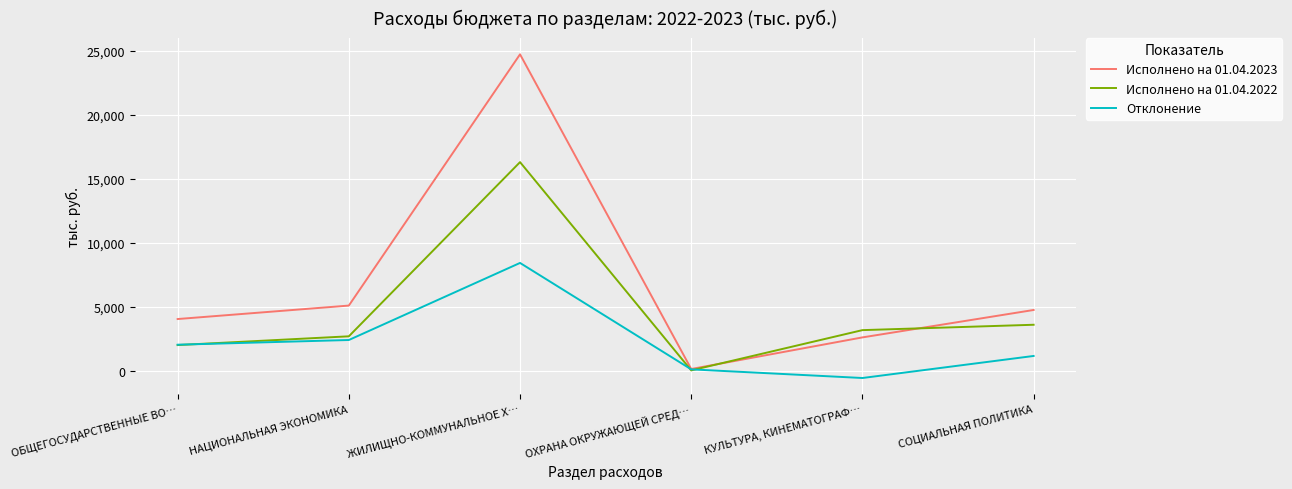

At which category does the chart reach its minimum across all series?

КУЛЬТУРА, КИНЕМАТОГРАФ…